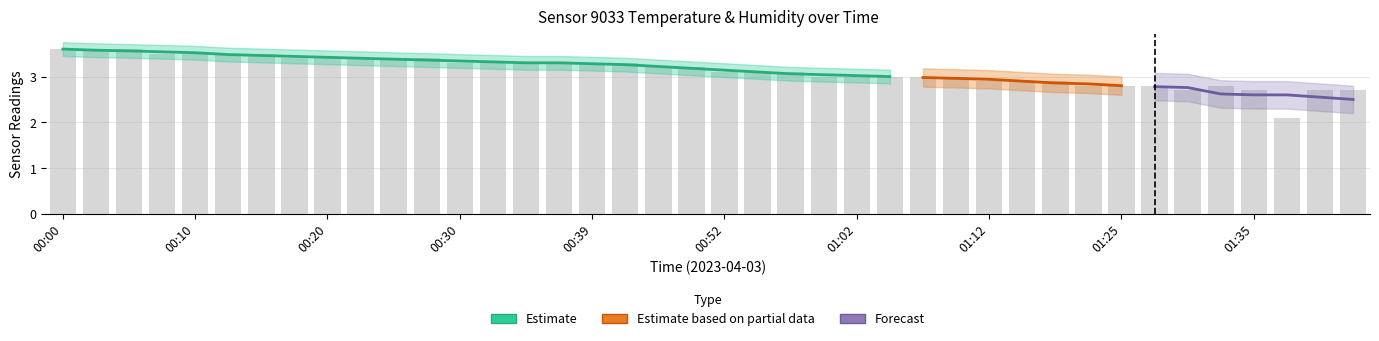

Reading left to right, transcribe all the data shown in this chart.

00:00=3.6	00:02=3.6	00:05=3.6	00:07=3.5	00:10=3.5	00:12=3.5	00:15=3.5	00:17=3.4	00:20=3.4	00:22=3.4	00:25=3.4	00:27=3.4	00:30=3.3	00:32=3.3	00:35=3.3	00:37=3.3	00:39=3.3	00:42=3.3	00:47=3.2	00:50=3.2	00:52=3.1	00:55=3.1	00:57=3.1	01:00=3.0	01:02=3.0	01:05=3.0	01:07=3.0	01:10=3.0	01:12=2.9	01:15=2.9	01:17=2.9	01:22=2.8	01:25=2.8	01:27=2.8	01:30=2.7	01:32=2.8	01:35=2.7	01:37=2.1	01:40=2.7	01:42=2.7